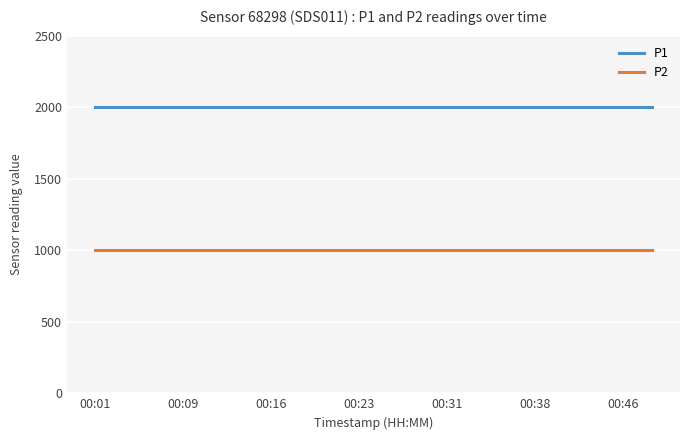

Rank the series by their maximum value, from highest to lowest.

P1, P2